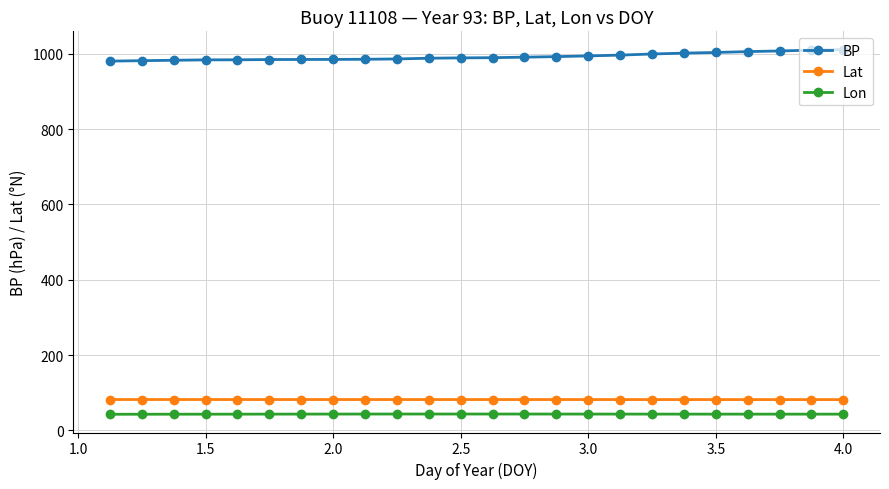

True or false: Lat and BP intersect in this chart.

False